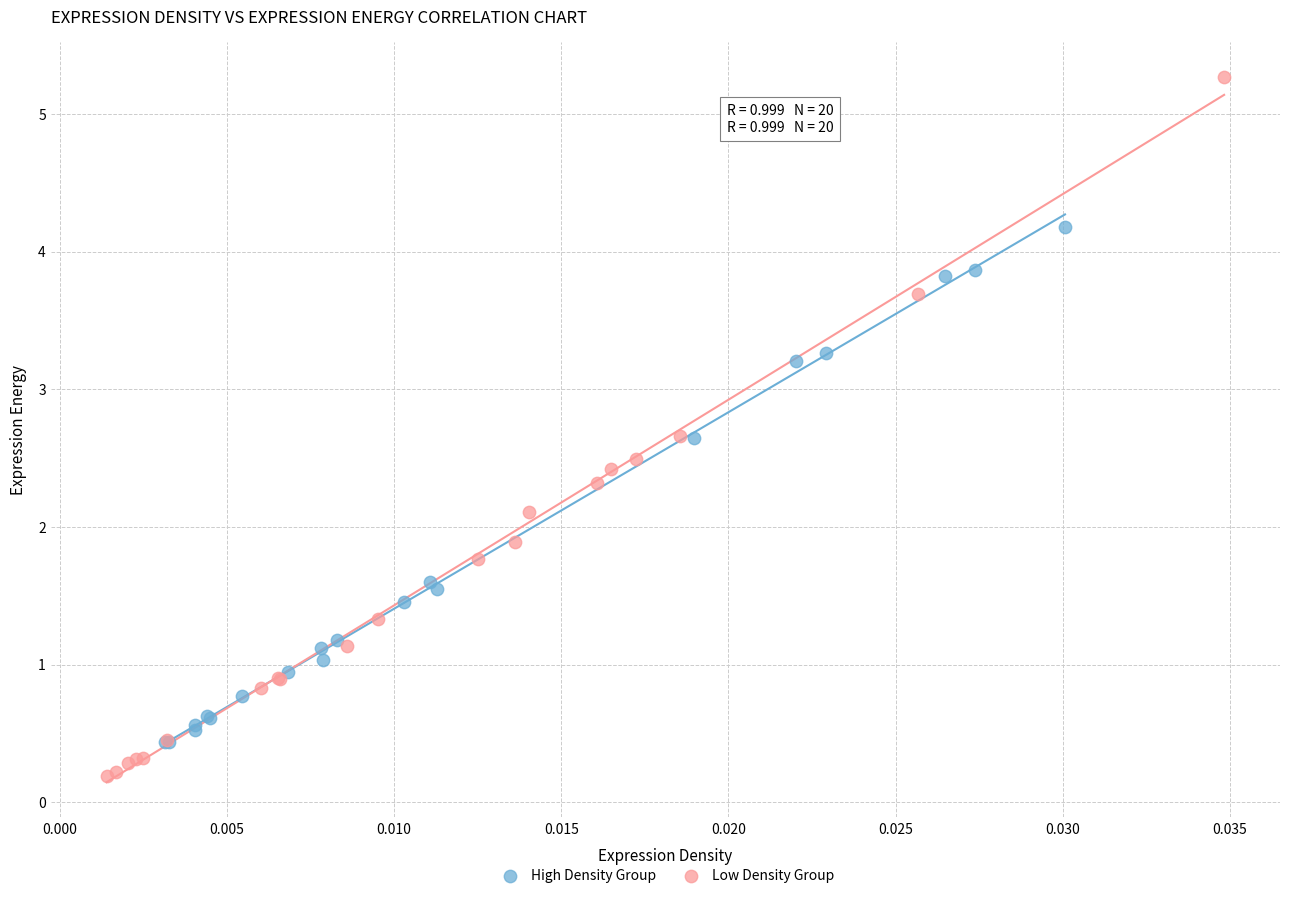

Which series reaches the maximum Y coordinate?

Low Density Group